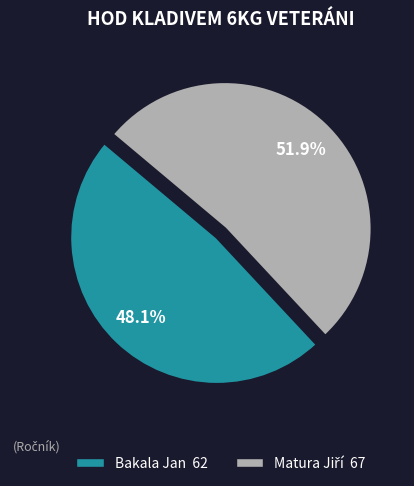

Is it true that Bakala Jan is 40% of the pie?

False